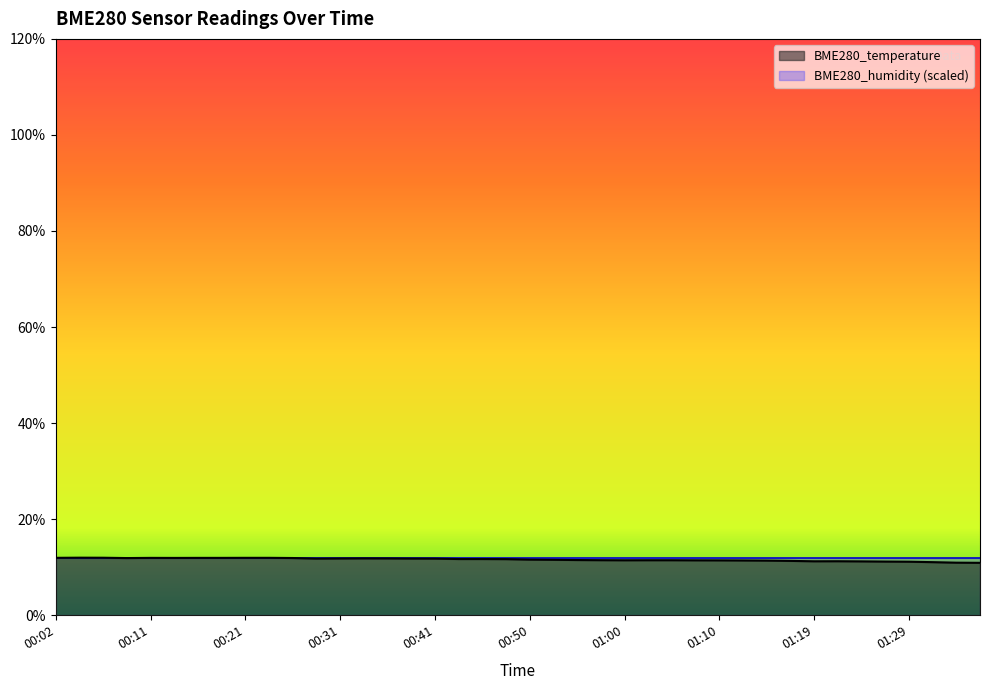

What is the label of the 29th point from the right?

00:28